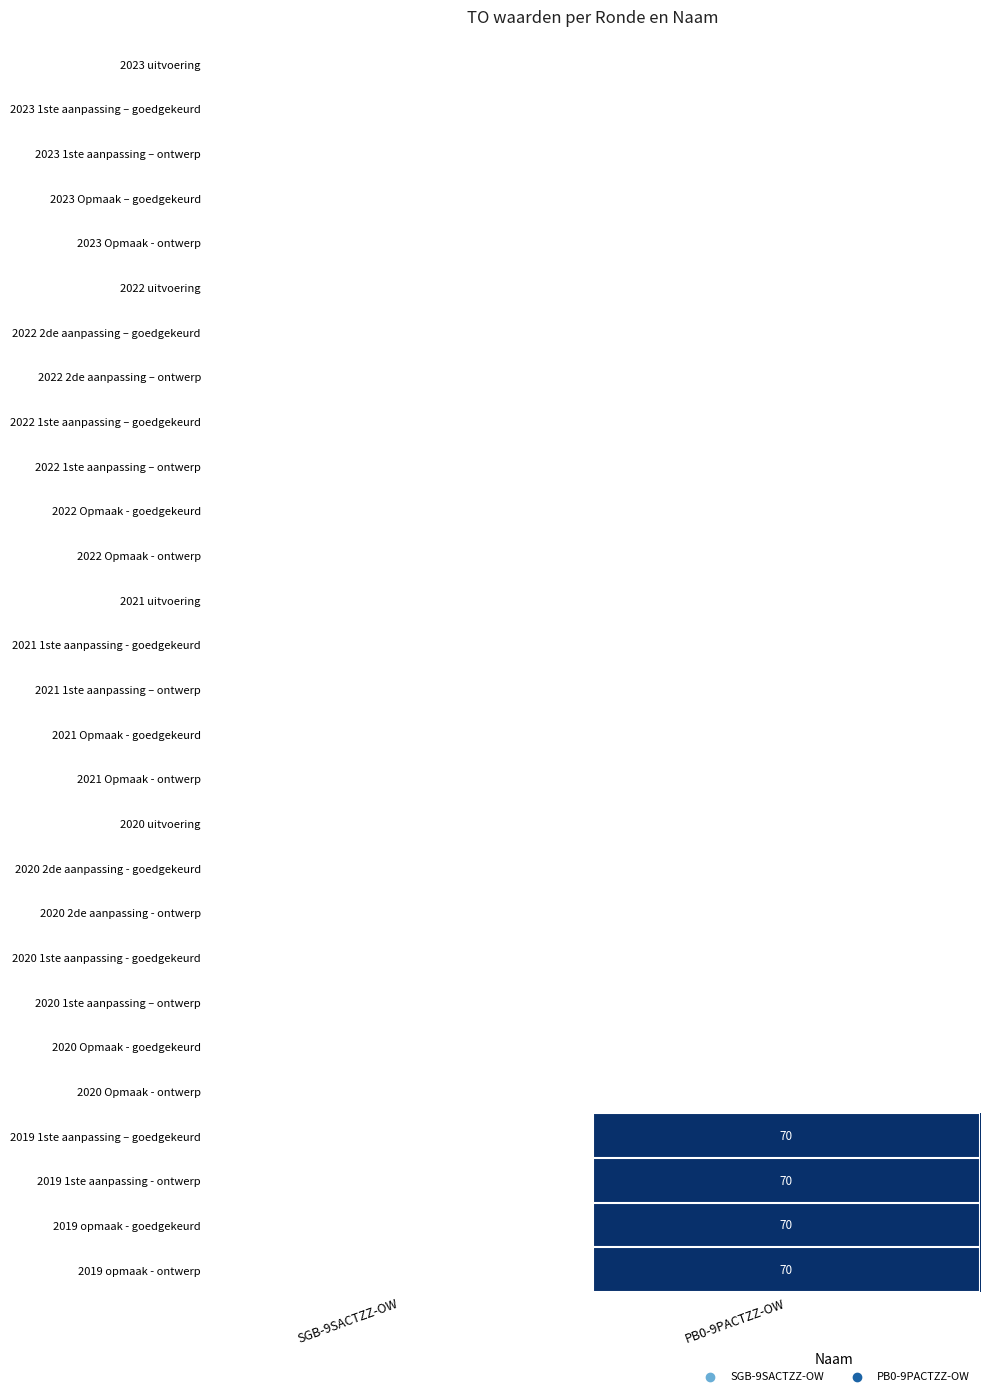

List the labels in order of 2022 Opmaak - goedgekeurd value, smallest first.

SGB-9SACTZZ-OW, PB0-9PACTZZ-OW